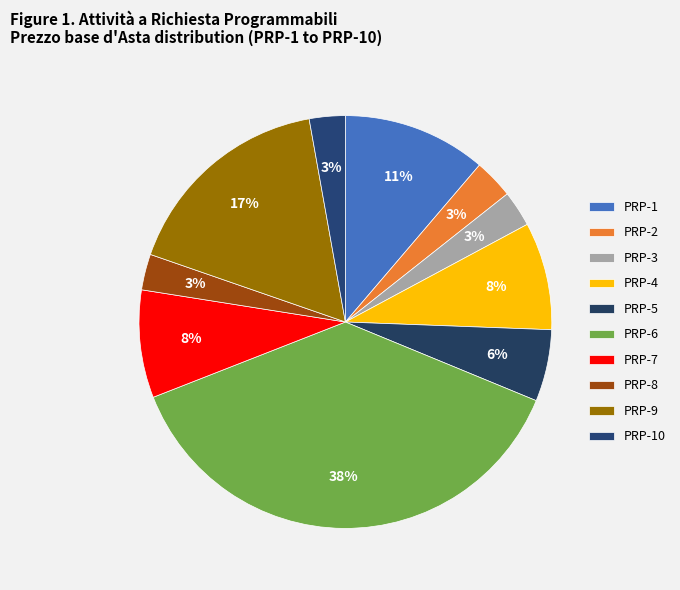

What percentage is the PRP-10 slice, to the nearest percent?

3%